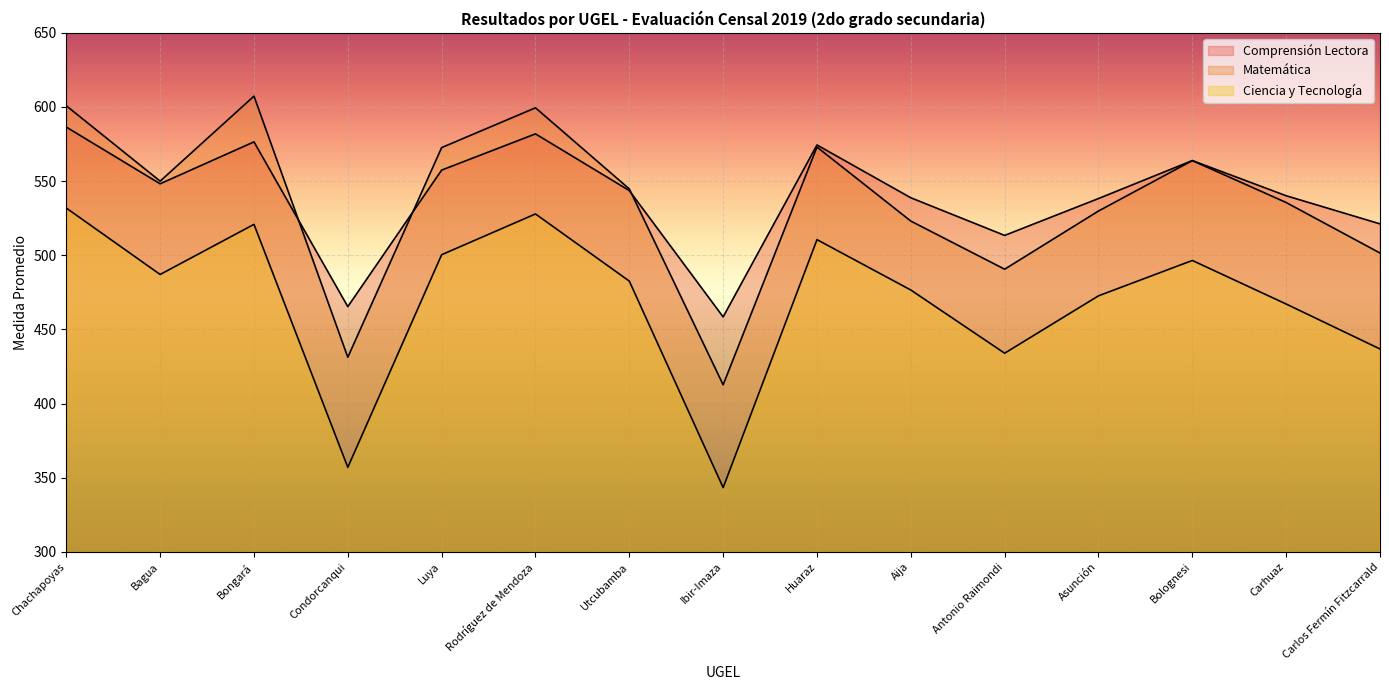

What is the minimum value for Ciencia y Tecnología?

343.3